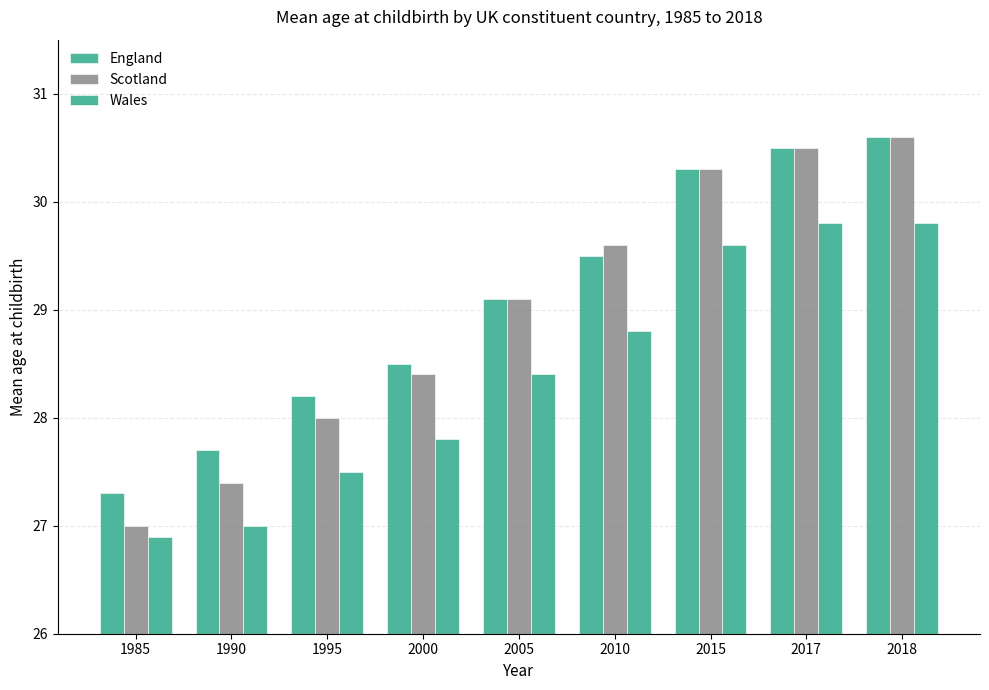

What is the greatest value displayed?

30.6